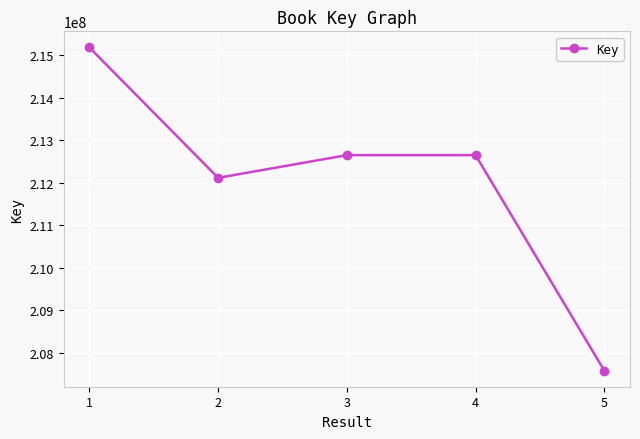

Count the number of categories in the chart.

5